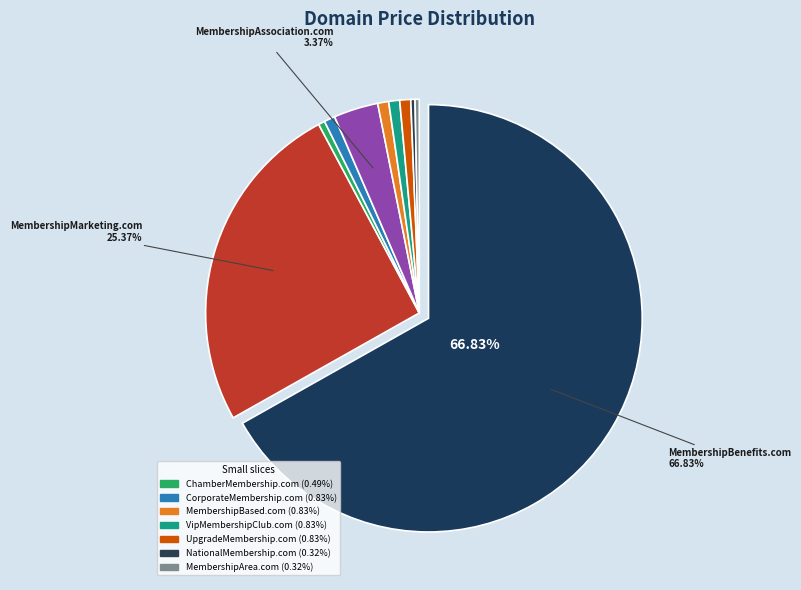

Rank the categories by value from lowest to highest.

NationalMembership.com, MembershipArea.com, ChamberMembership.com, CorporateMembership.com, MembershipBased.com, VipMembershipClub.com, UpgradeMembership.com, MembershipAssociation.com, MembershipMarketing.com, MembershipBenefits.com